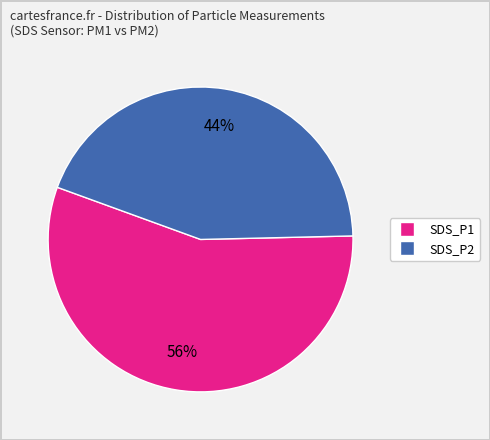

Which category has the smallest portion of the pie?

SDS_P2